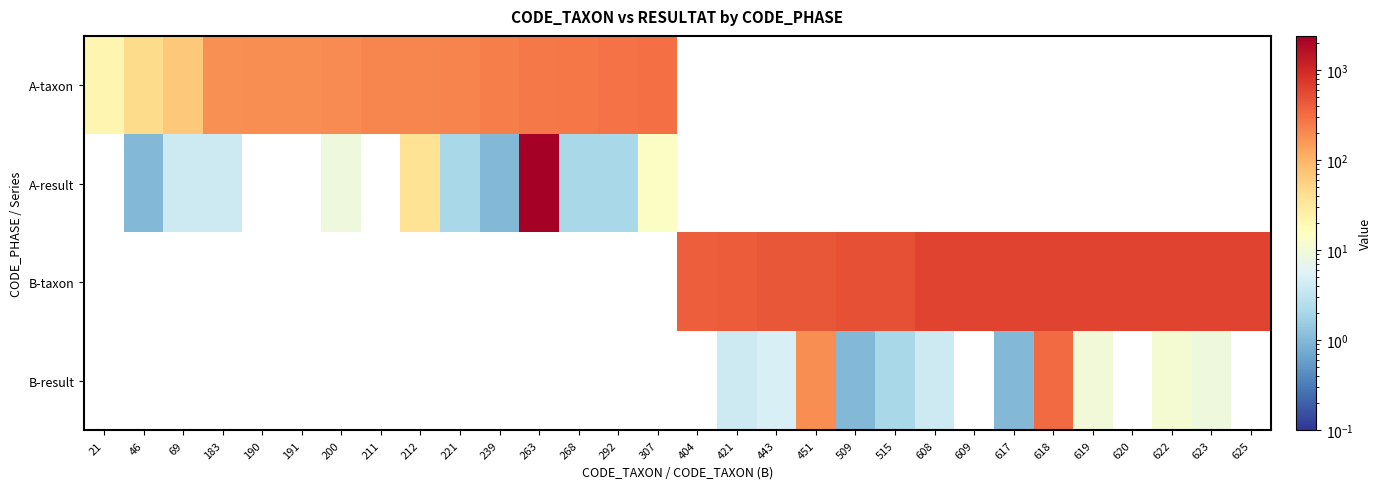

Rank the series at 263 from highest to lowest value.

A-result, A-taxon, B-taxon, B-result